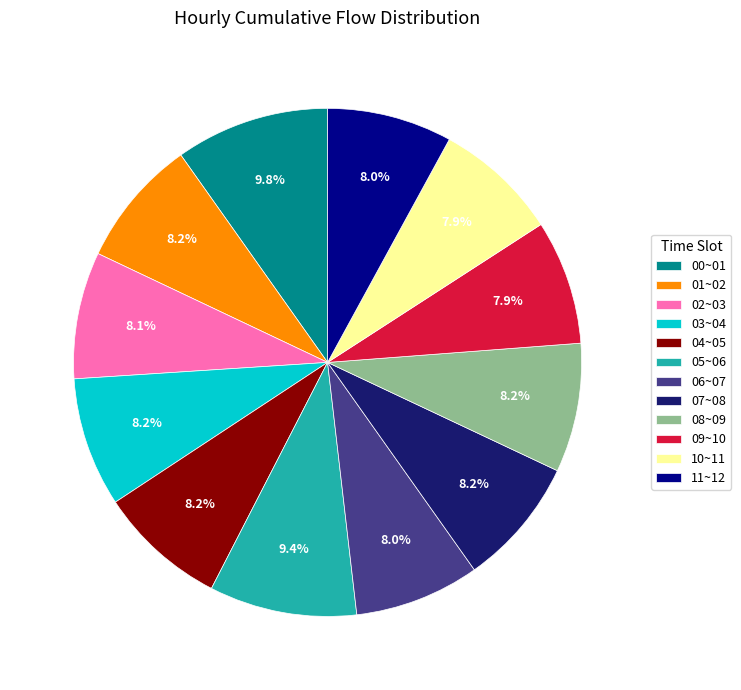

To the nearest percent, what is the combined percentage of 05~06 and 06~07?

17%